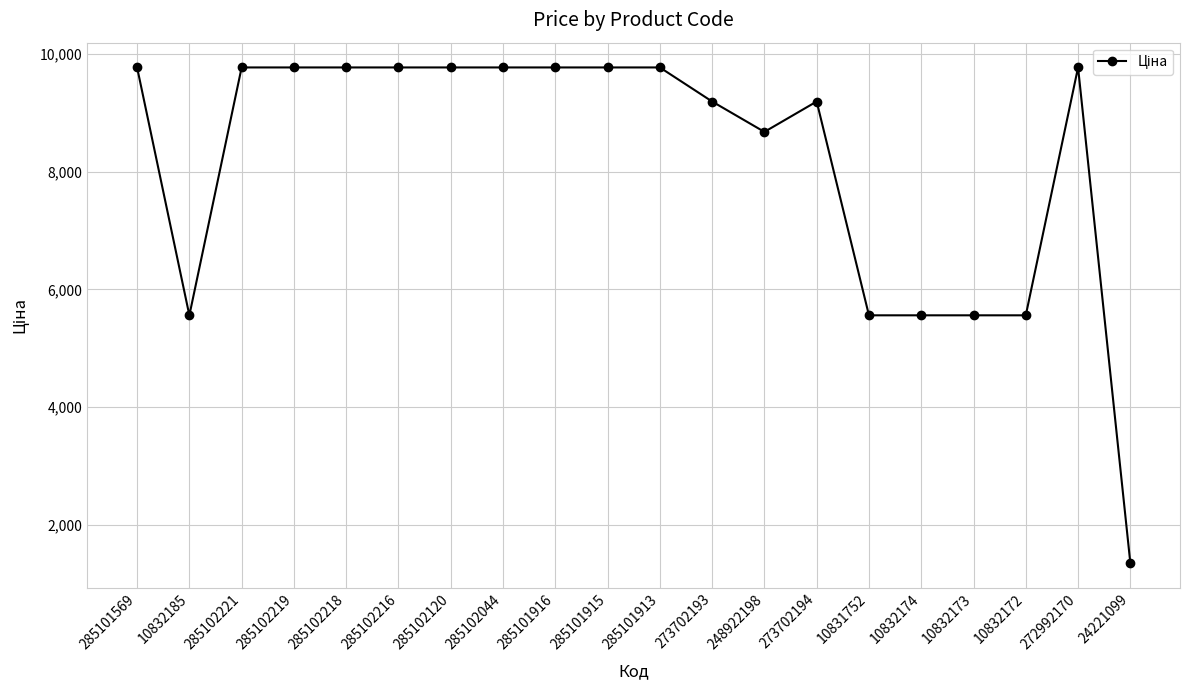

At which category does the data reach its first local valley?

10832185